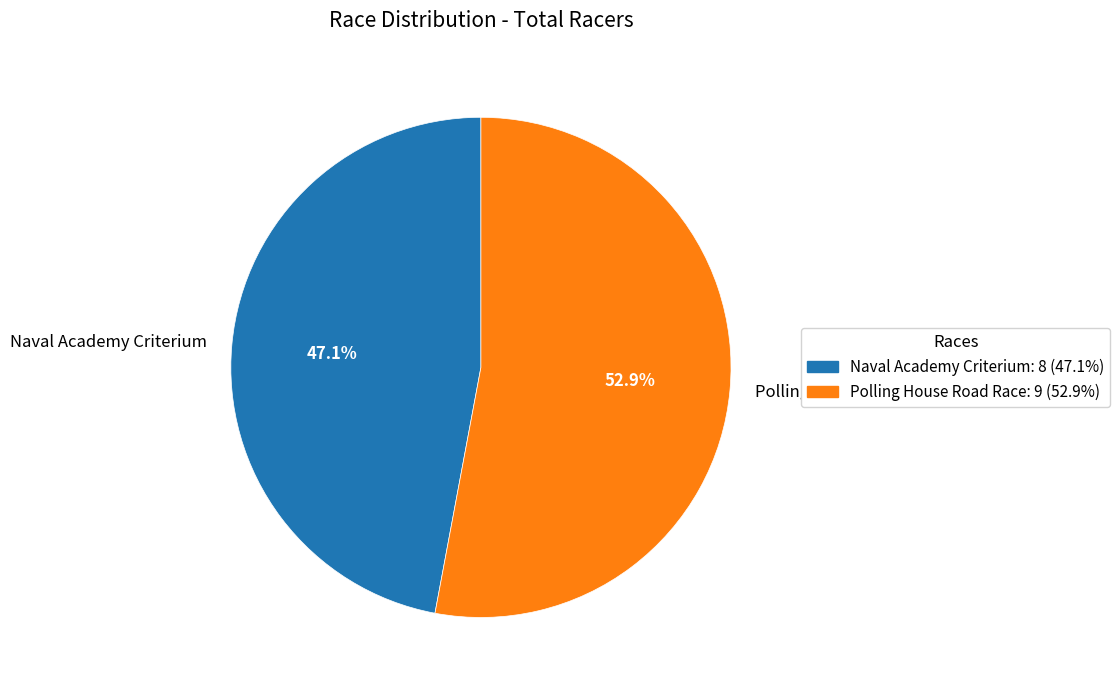

Does Polling House Road Race account for over 50% of the chart?

Yes